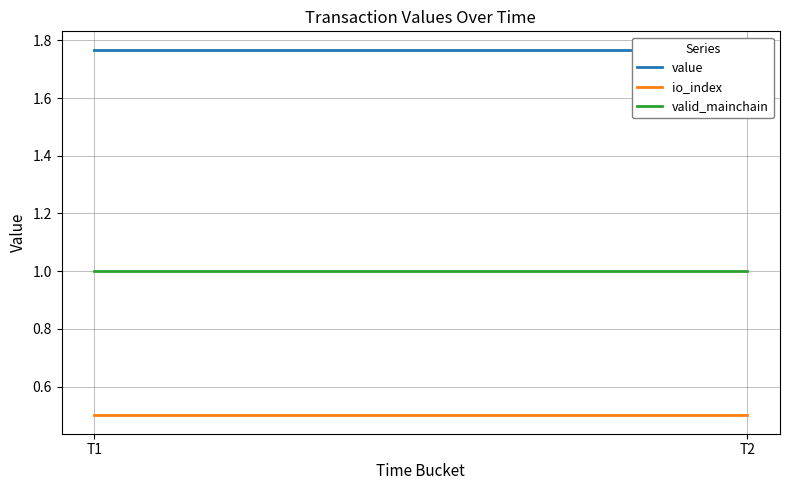

At how many categories does at least one series exceed 0?

2